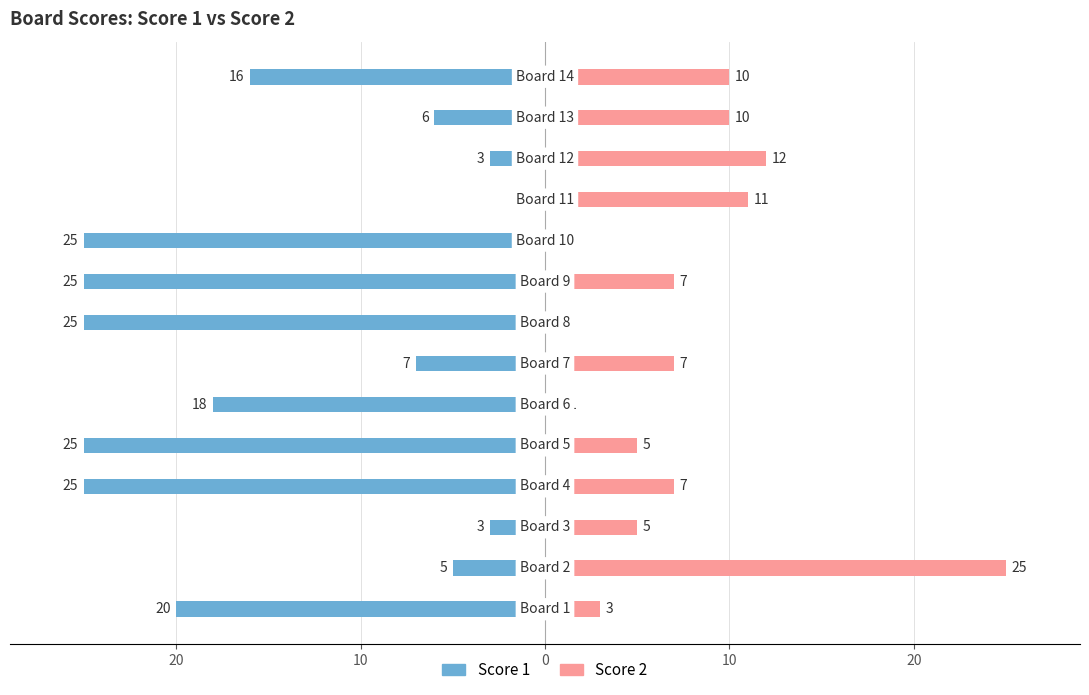

Count the number of categories in the chart.

14